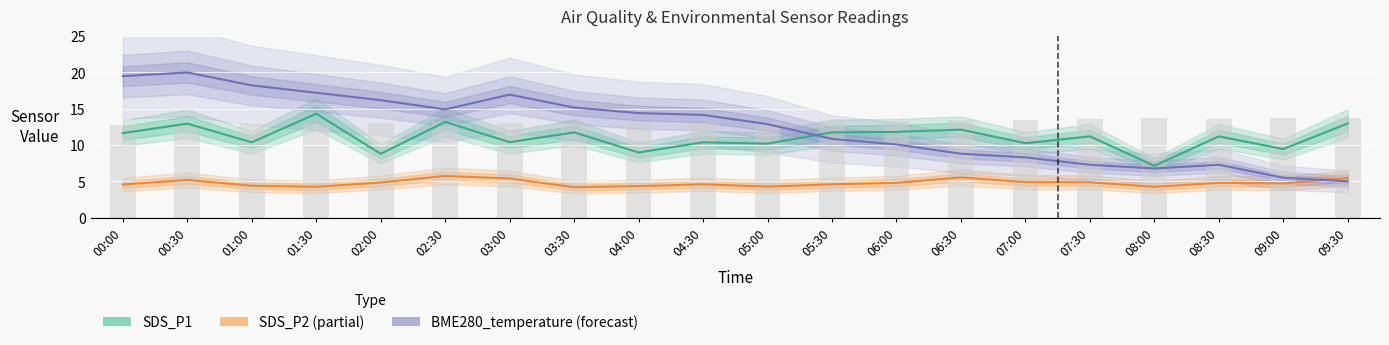

The SDS_P2 (Partial Estimate) series shows 1.9 at 09:00. True or false?

False